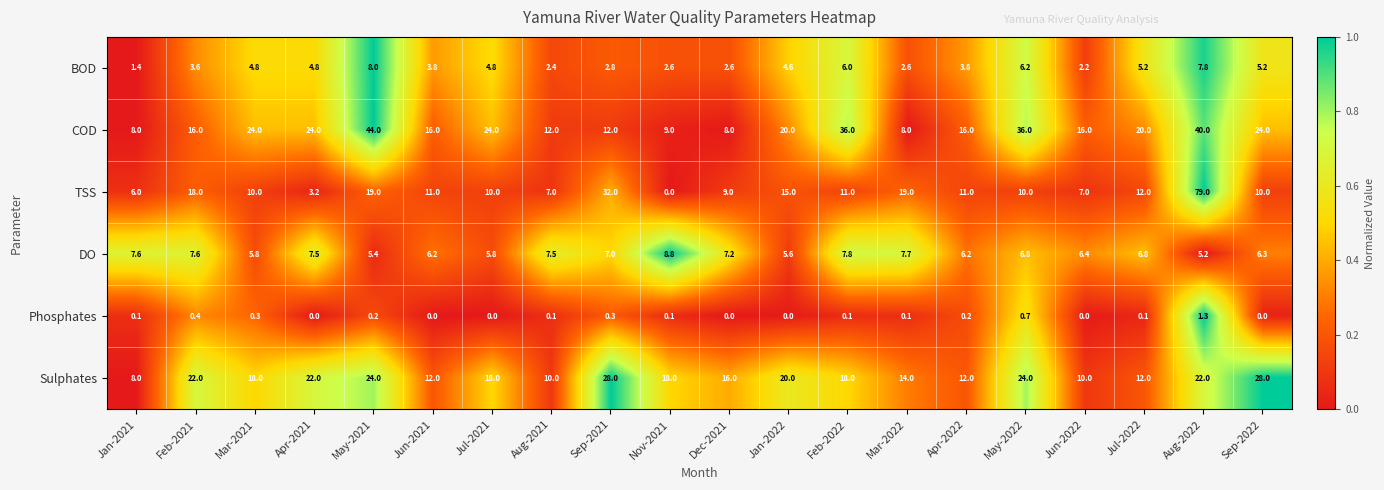

How many data points in BOD are above 4?

10